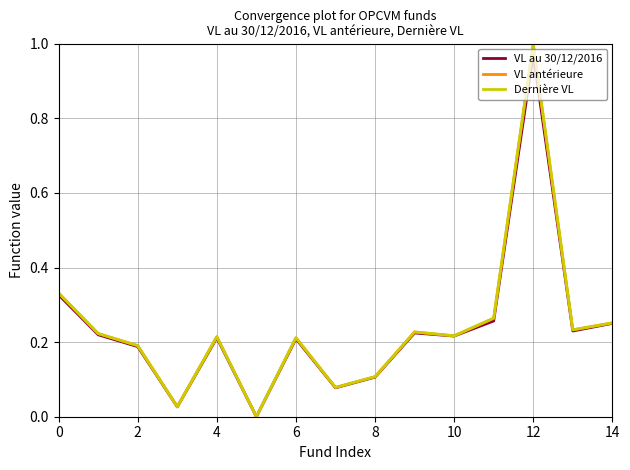

Which series has the largest range (max minus min)?

Dernière VL